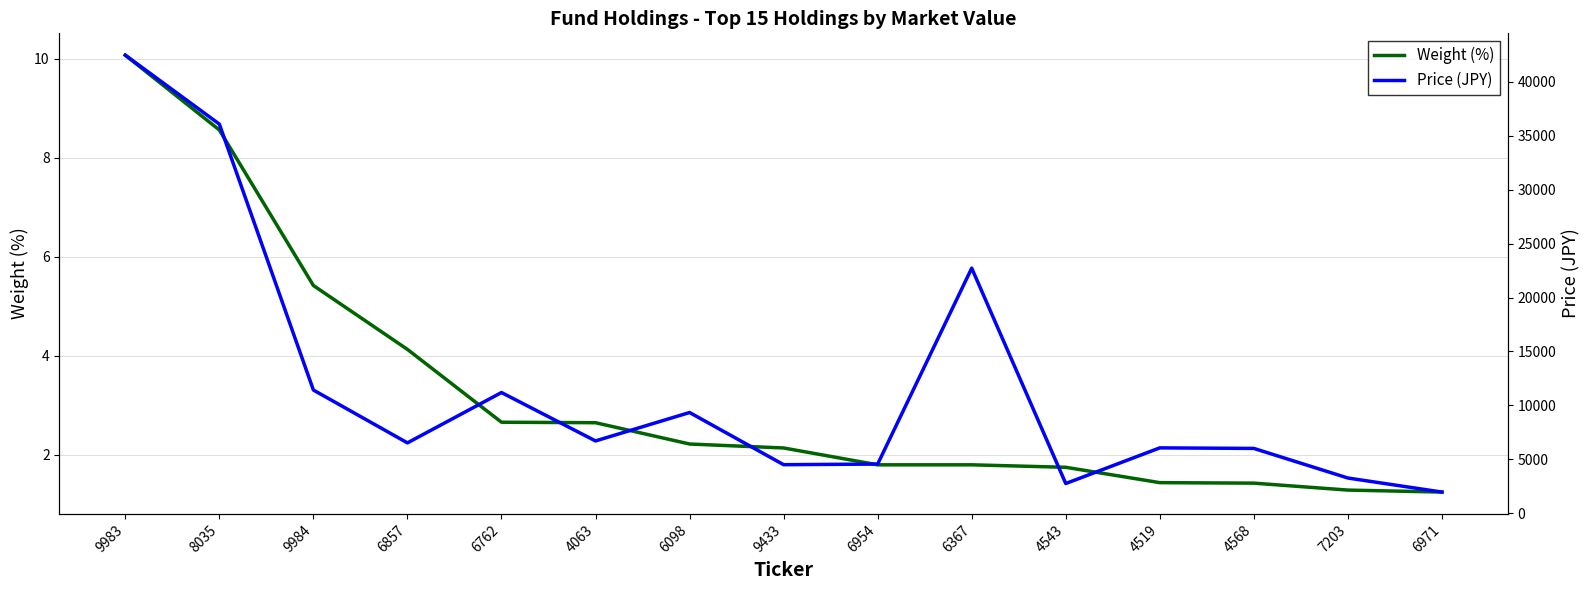

Which series has the largest total across all categories?

Price (JPY)